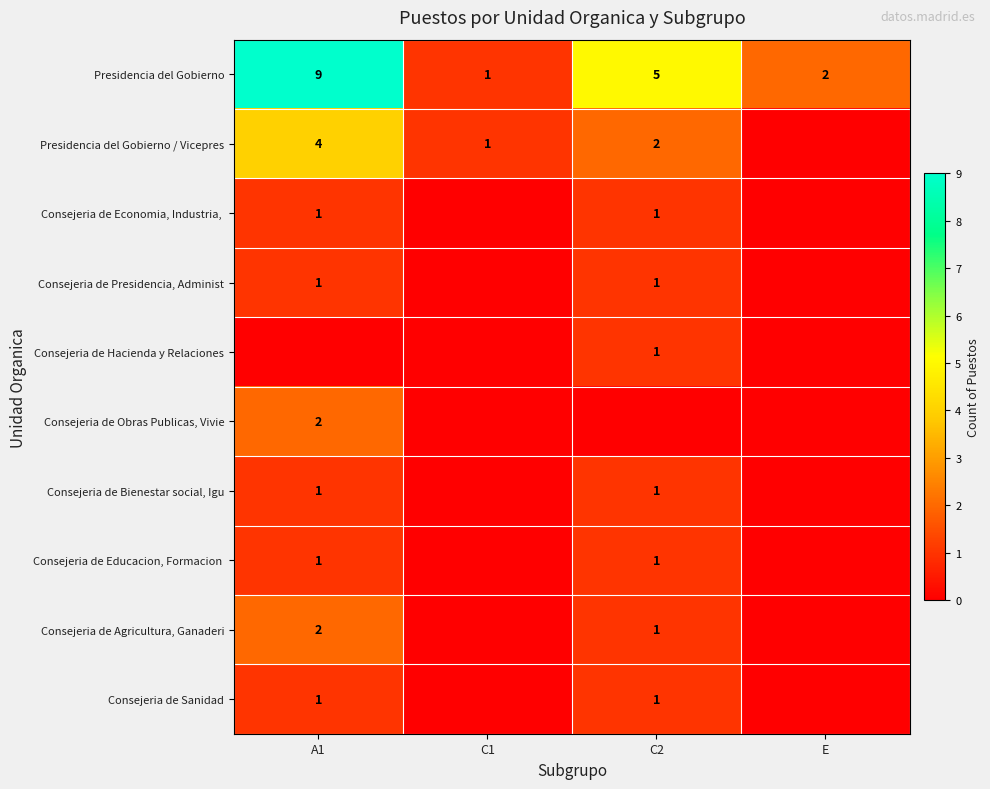

Is it true that Presidencia del Gobierno / Vicepres equals 4 at A1?

True